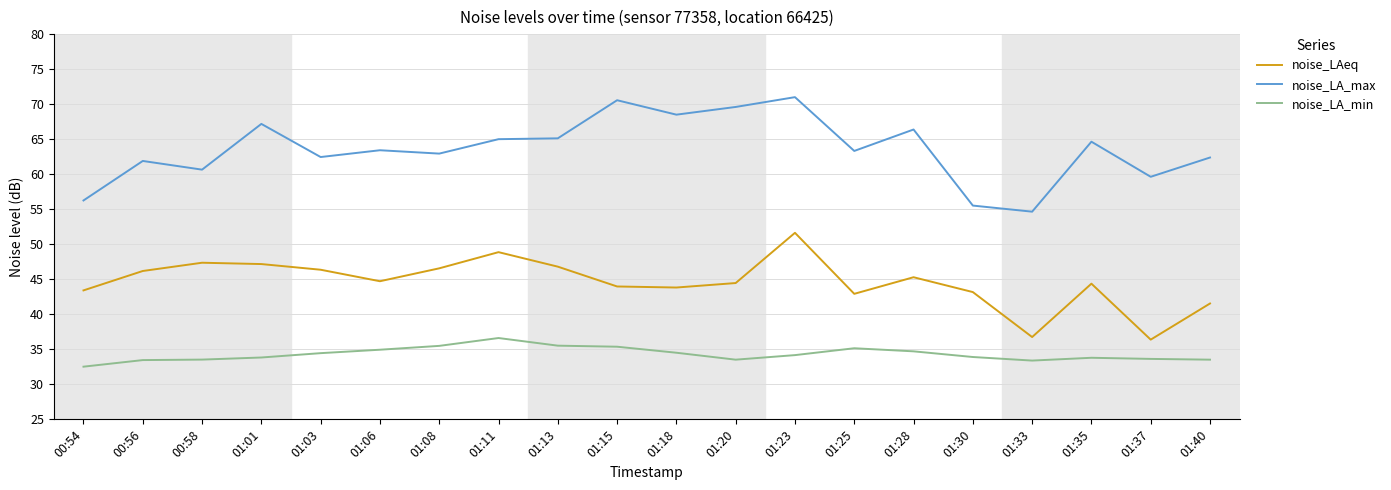

How many lines are shown in the chart?

3